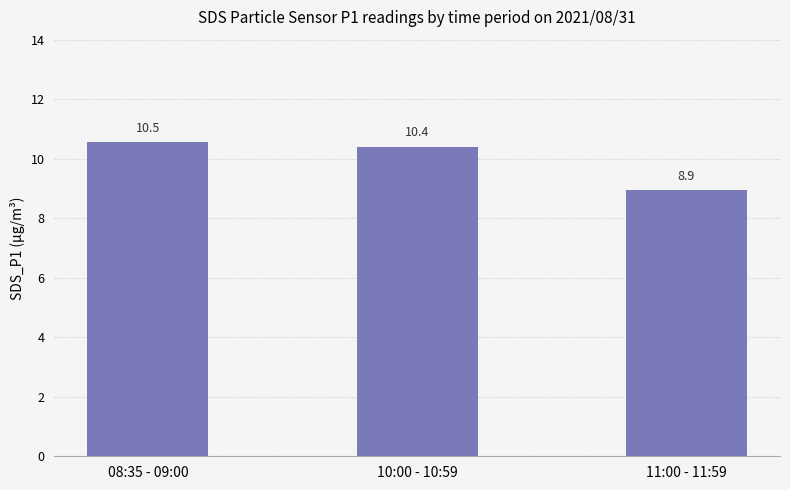

The value at 08:35 - 09:00 is 14.2. True or false?

False